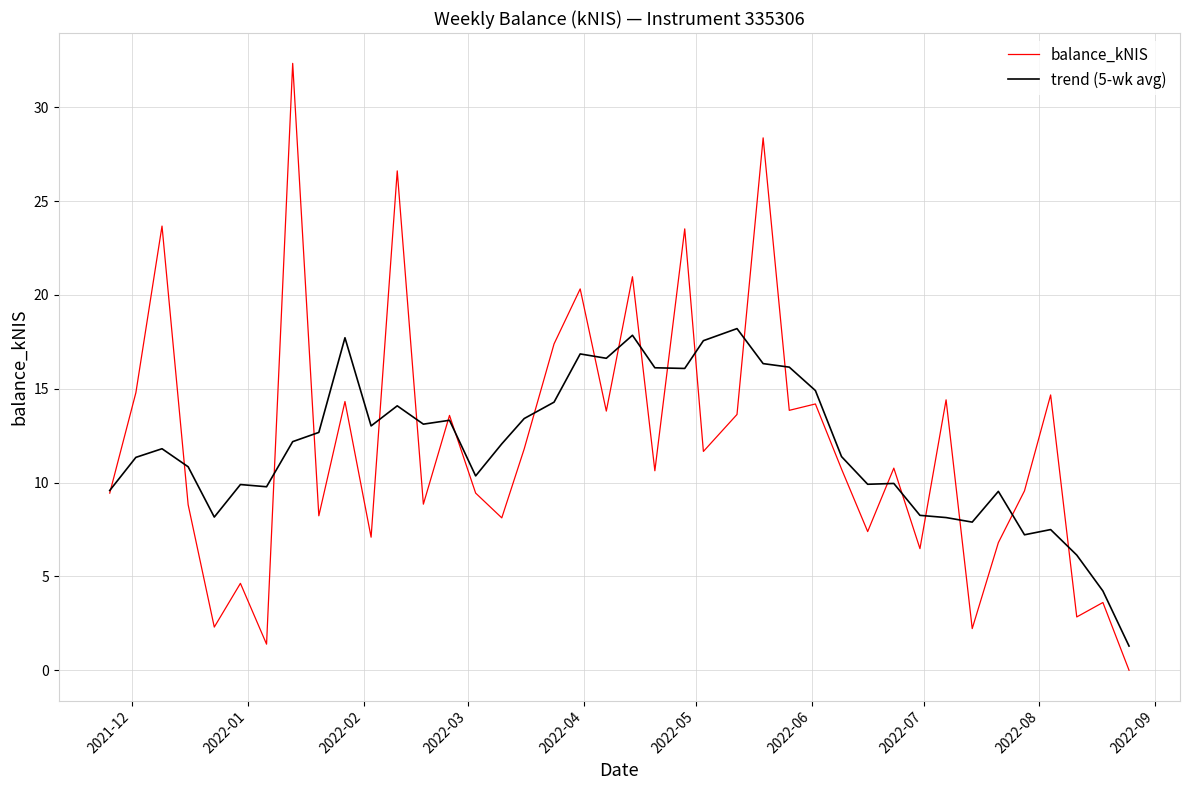

Rank the series by their maximum value, from lowest to highest.

trend (5-wk avg), balance_kNIS